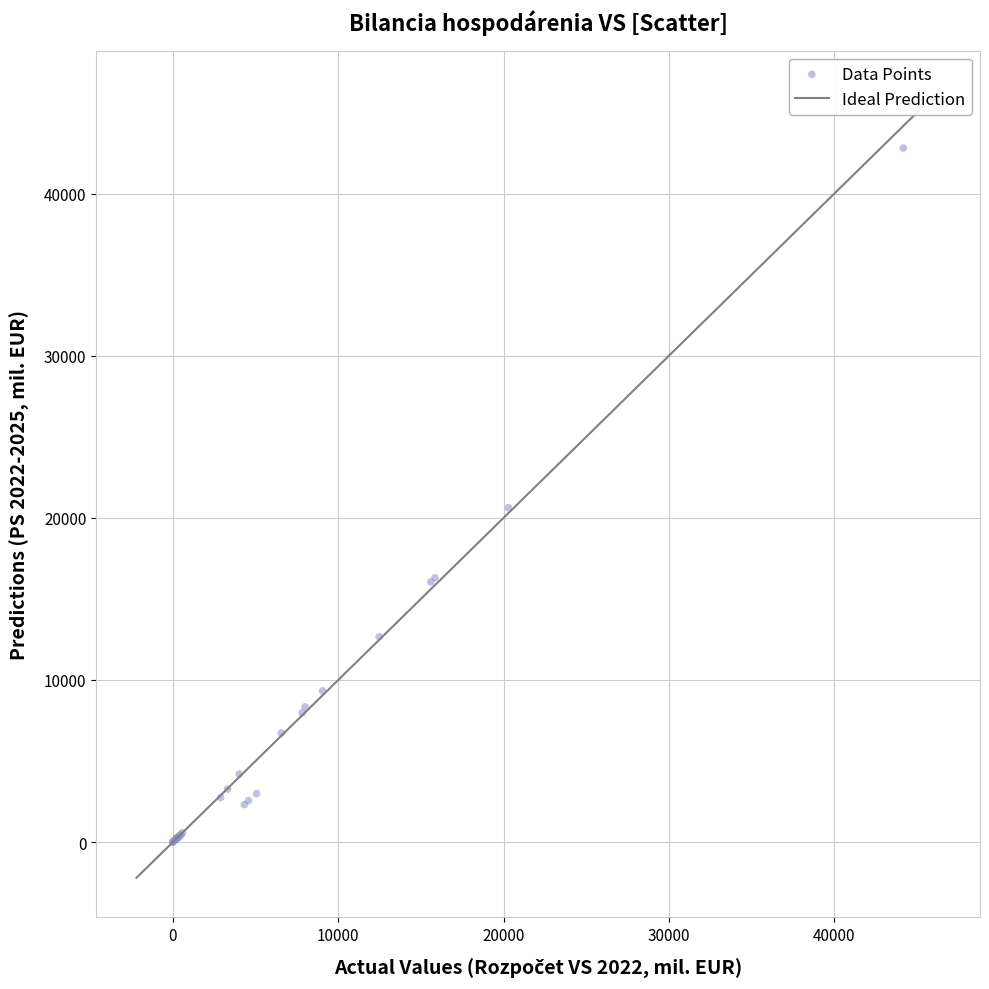

What Y value in the scatter plot is closest to 21405?

20623.7